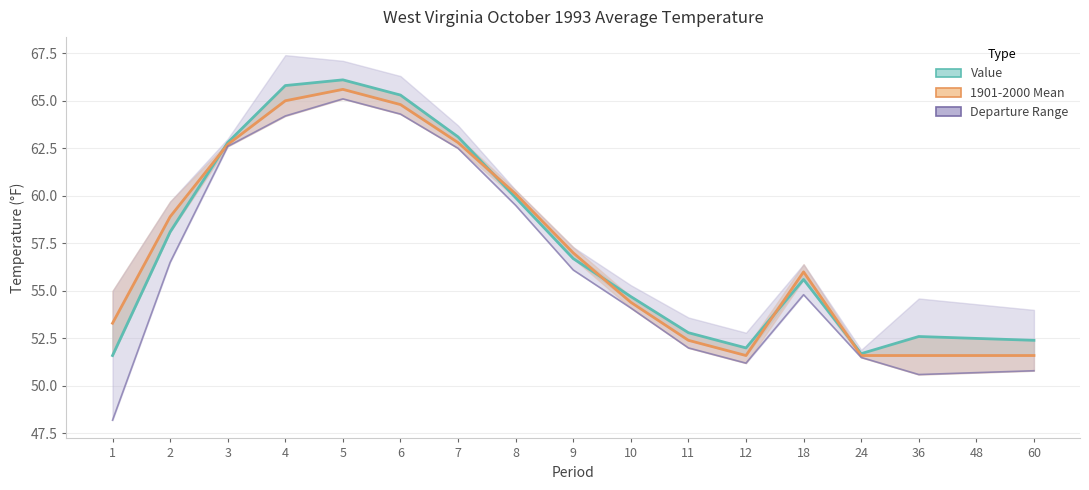

What is the sum of the Departure Range values at 5 and 4?

129.3